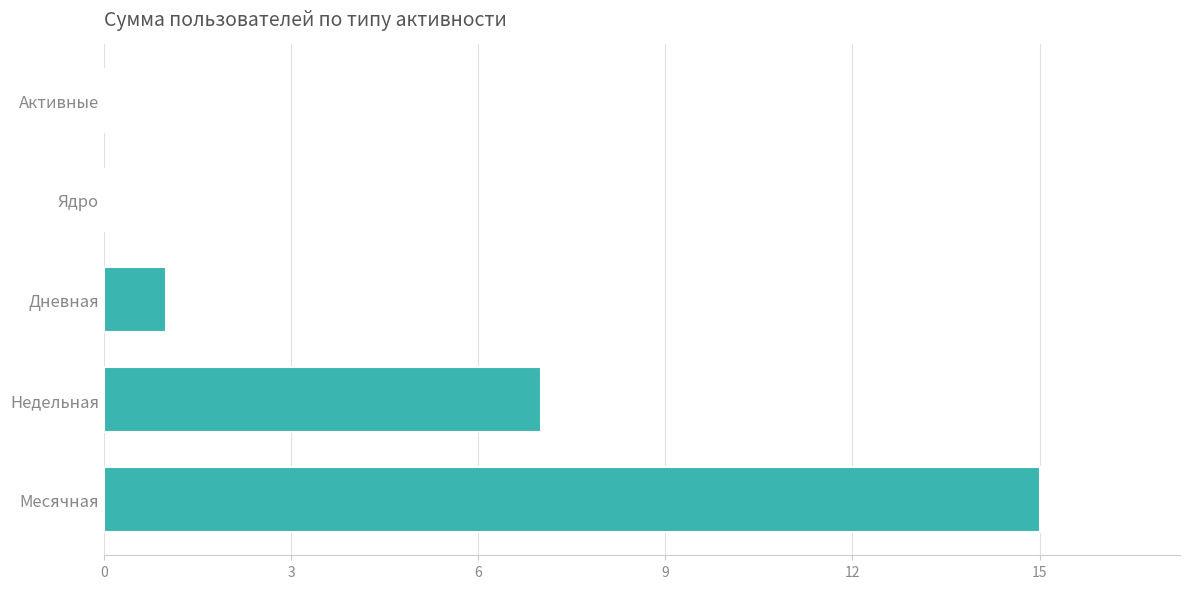

Which has a higher value, Месячная or Активные?

Месячная